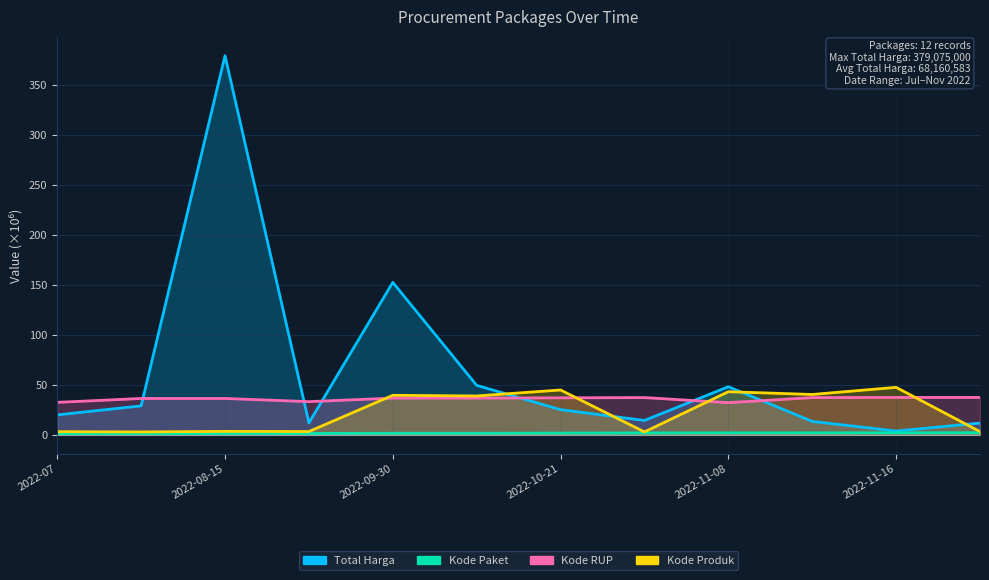

Which has a higher value, 2022-11-08 or 2022-10-01?

2022-10-01